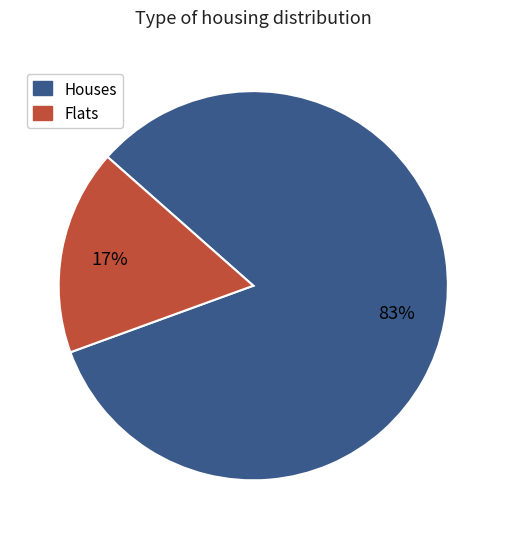

To the nearest percent, what portion does Flats represent?

17%